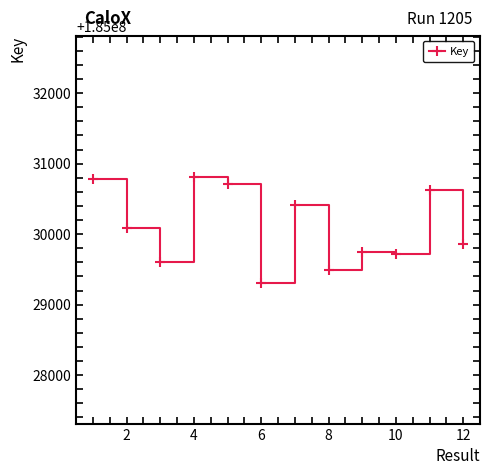

What is the sum of all values?

2220361172